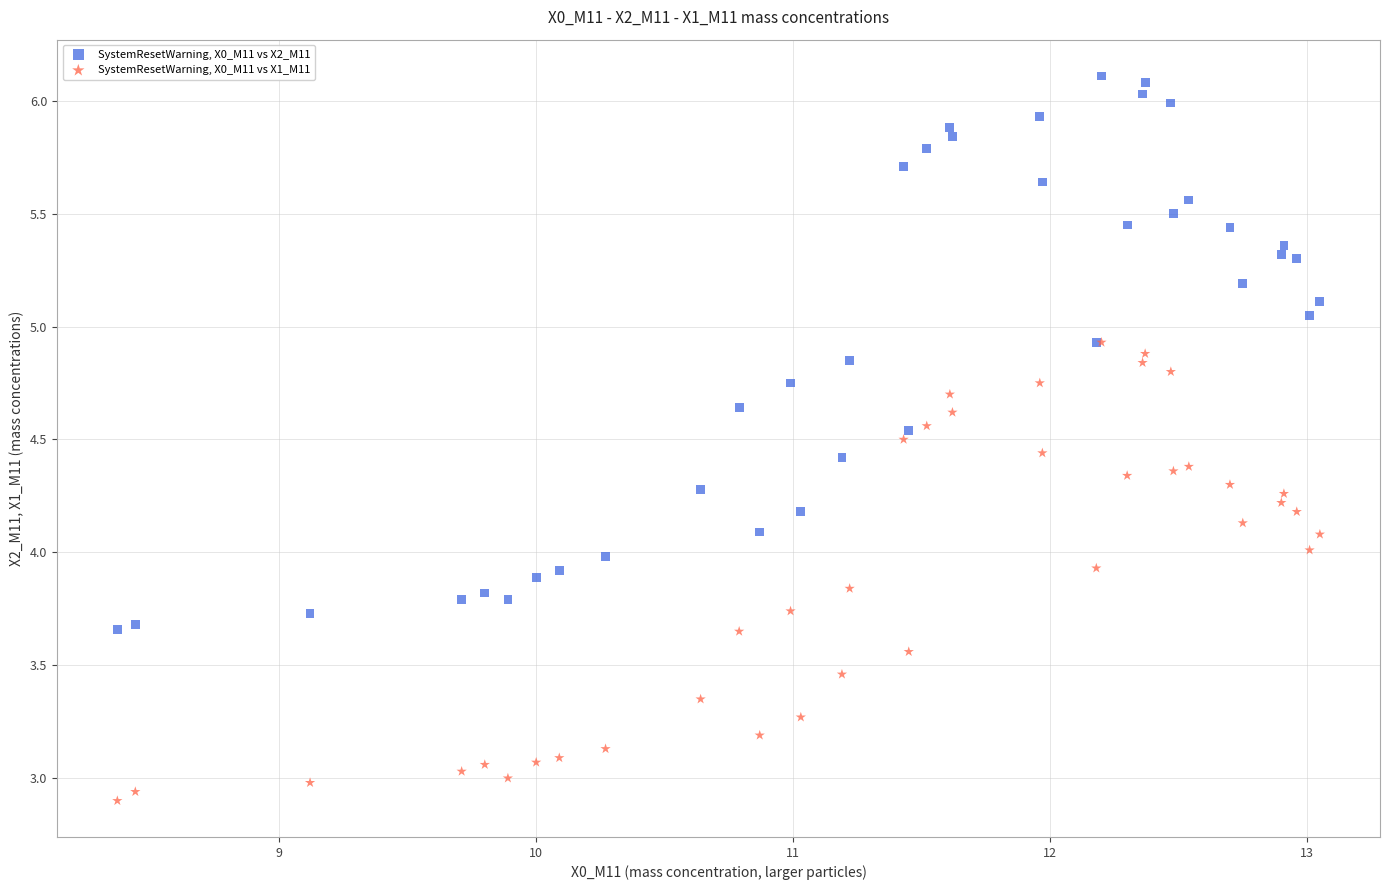

What are all the series names shown in the legend?

SystemResetWarning, X0_M11 vs X2_M11, SystemResetWarning, X0_M11 vs X1_M11